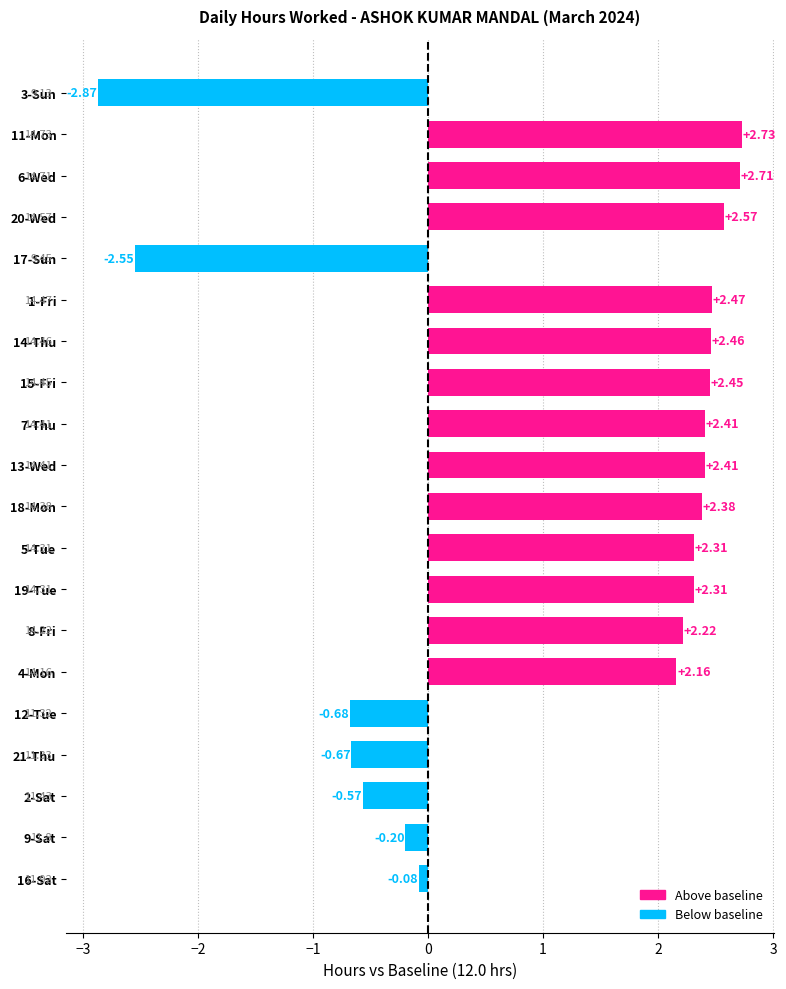

Between 8-Fri and 2-Sat, which is larger?

8-Fri